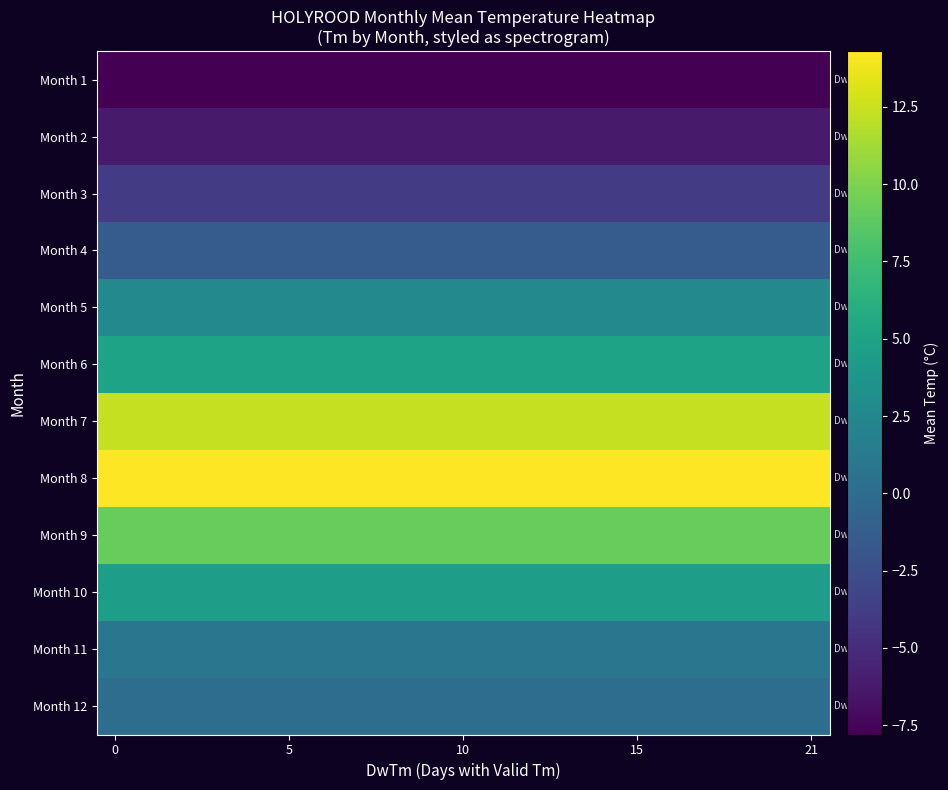

Which series has the largest total across all categories?

Month 8